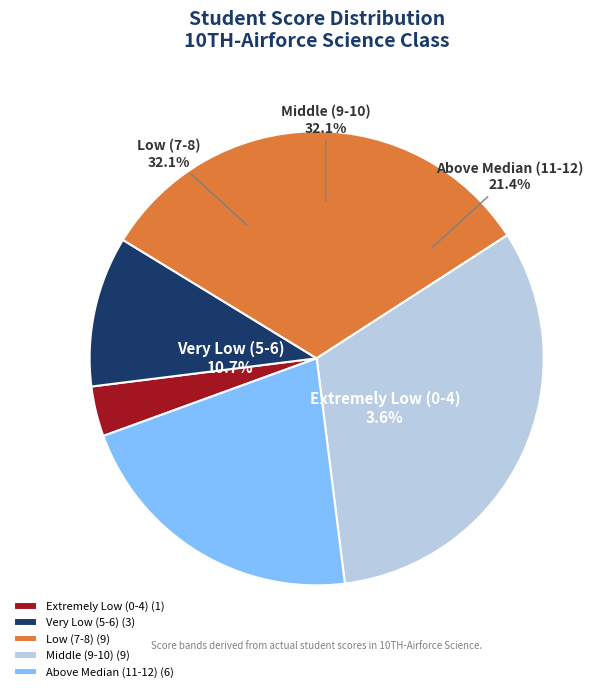

Is it true that 26 is 13% of the pie?

False